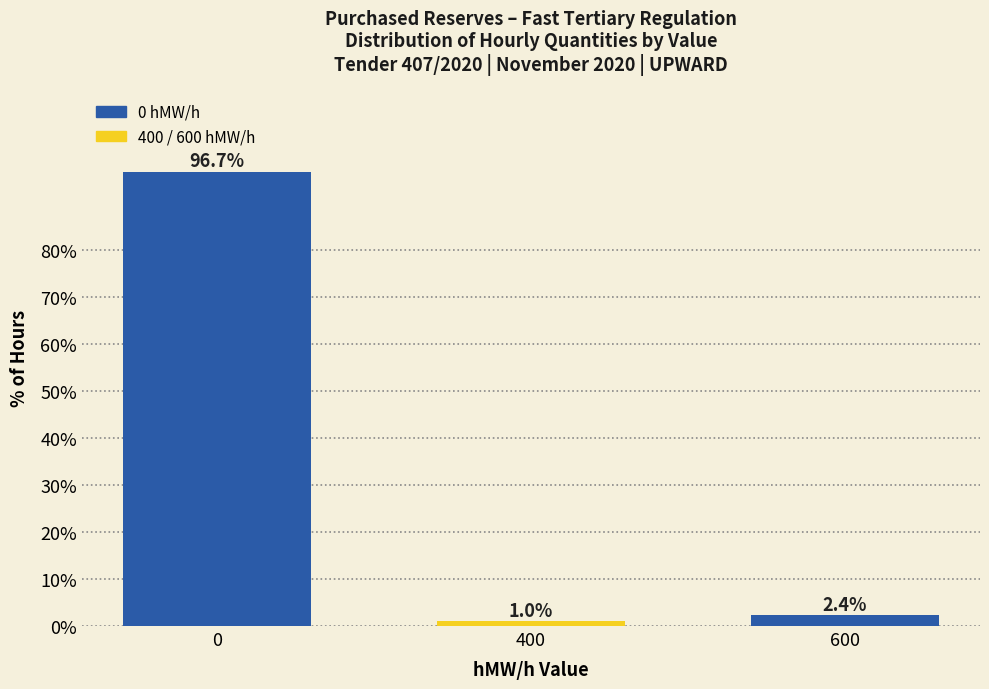

Reading left to right, what are all the values shown in this chart?

0=96.7	400=1.0	600=2.4